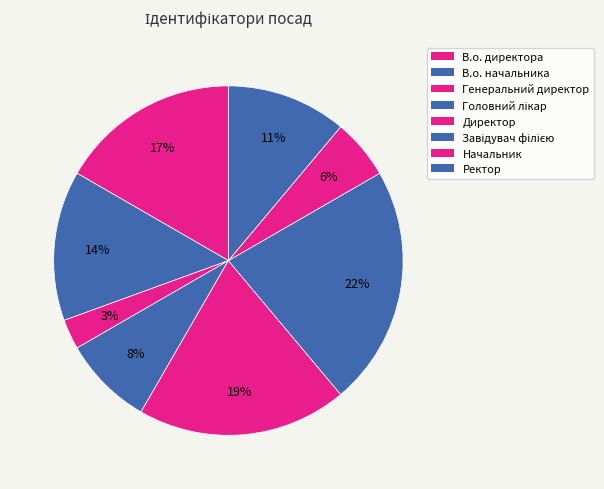

The В.о. директора slice represents 6% of the pie. True or false?

False